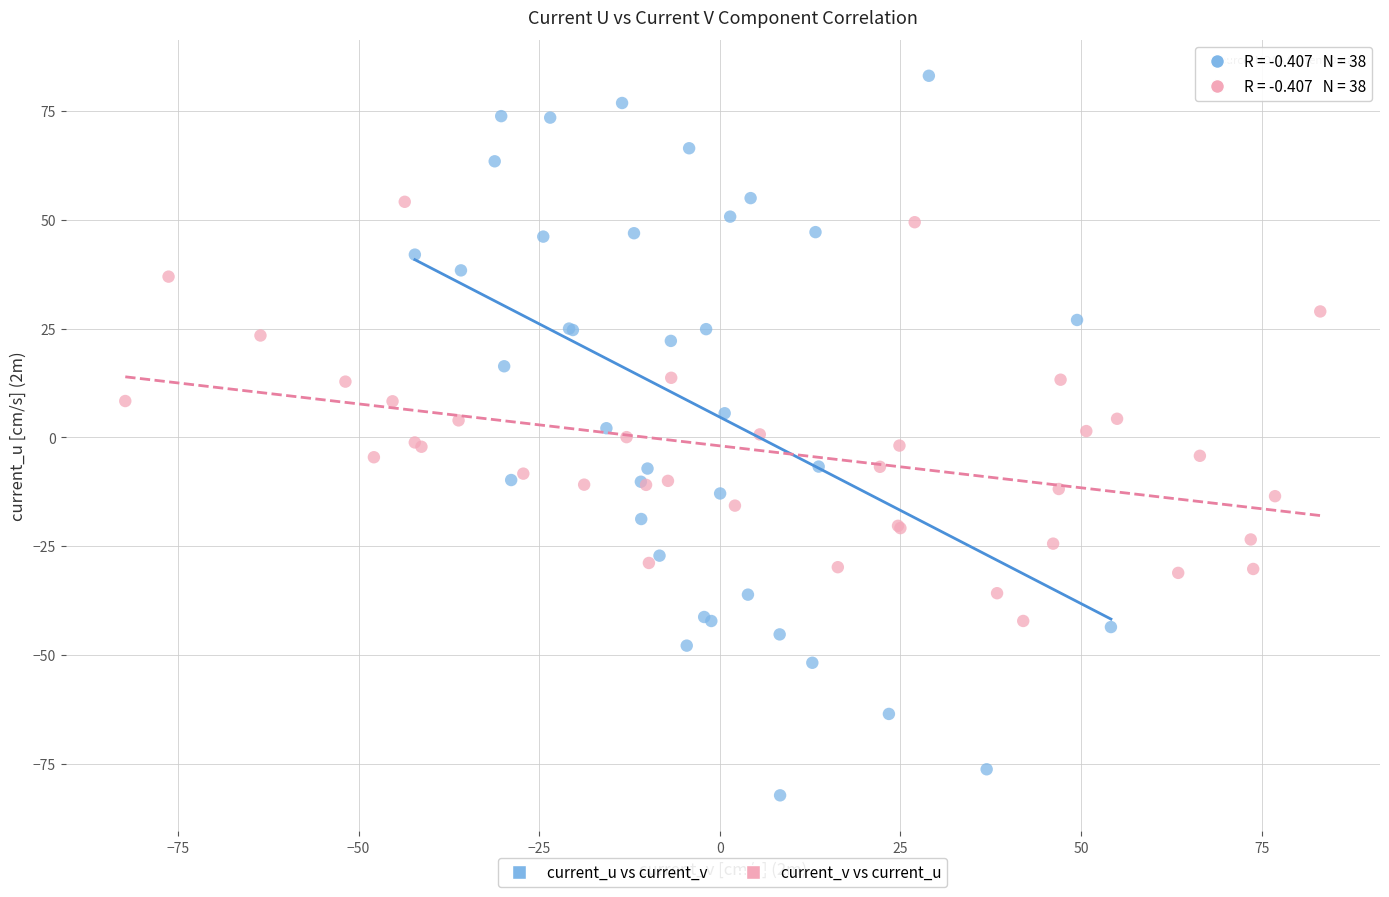

Which series has the widest spread of Y values?

current_u vs current_v